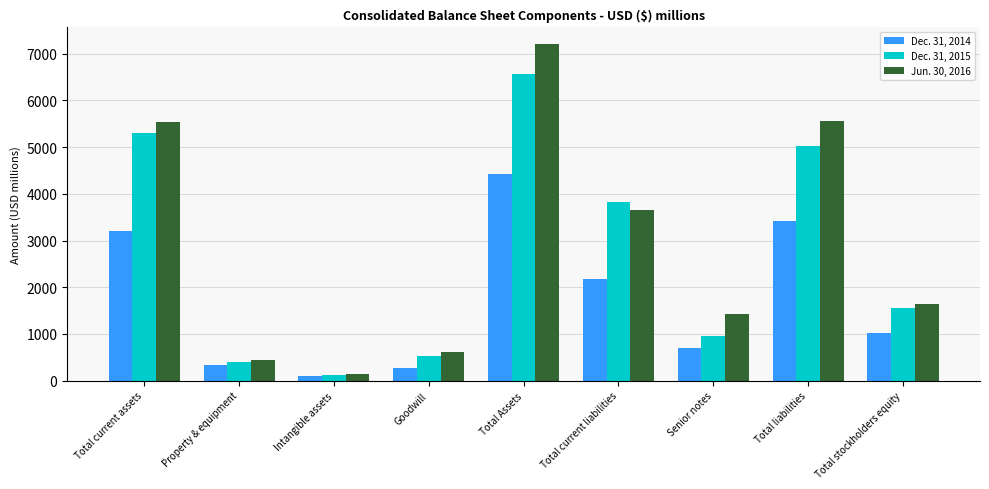

What is the label of the 8th bar from the right?

Property & equipment